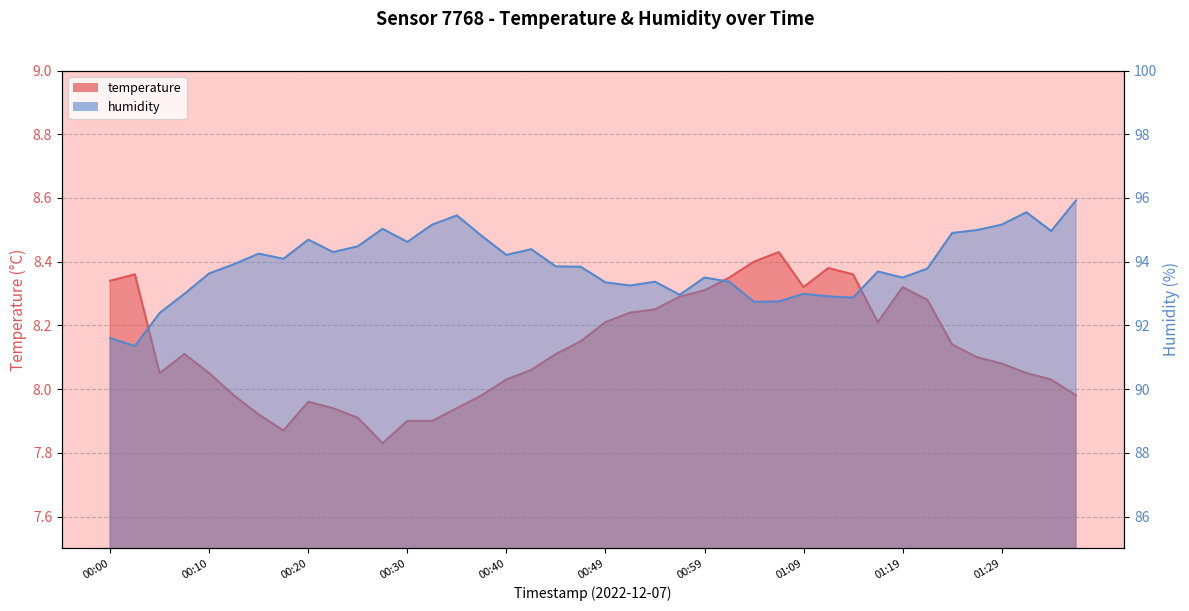

How many interior local peaks does the temperature series have?

6